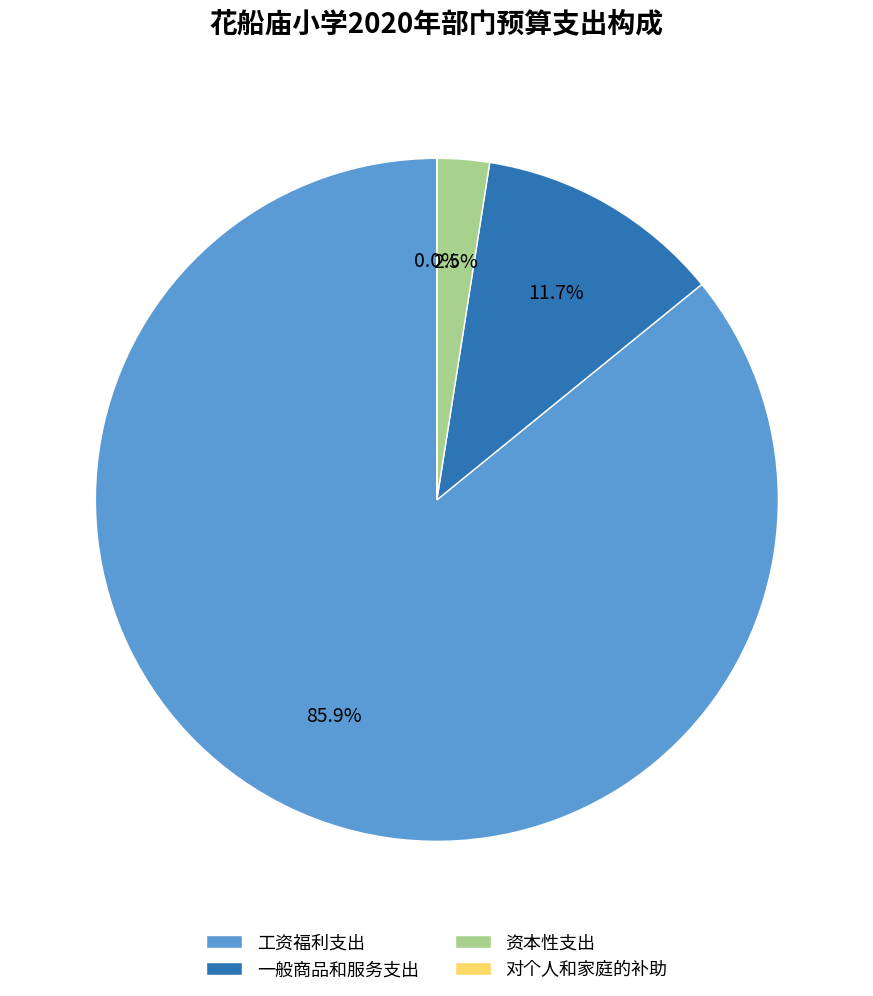

Which category has the biggest portion of the pie?

工资福利支出